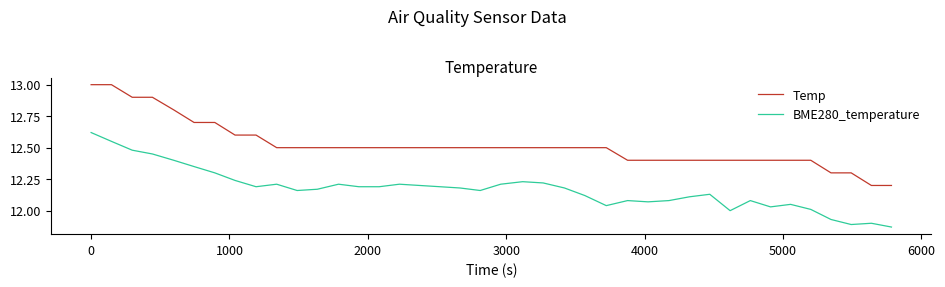

True or false: Temp and BME280_temperature intersect in this chart.

False